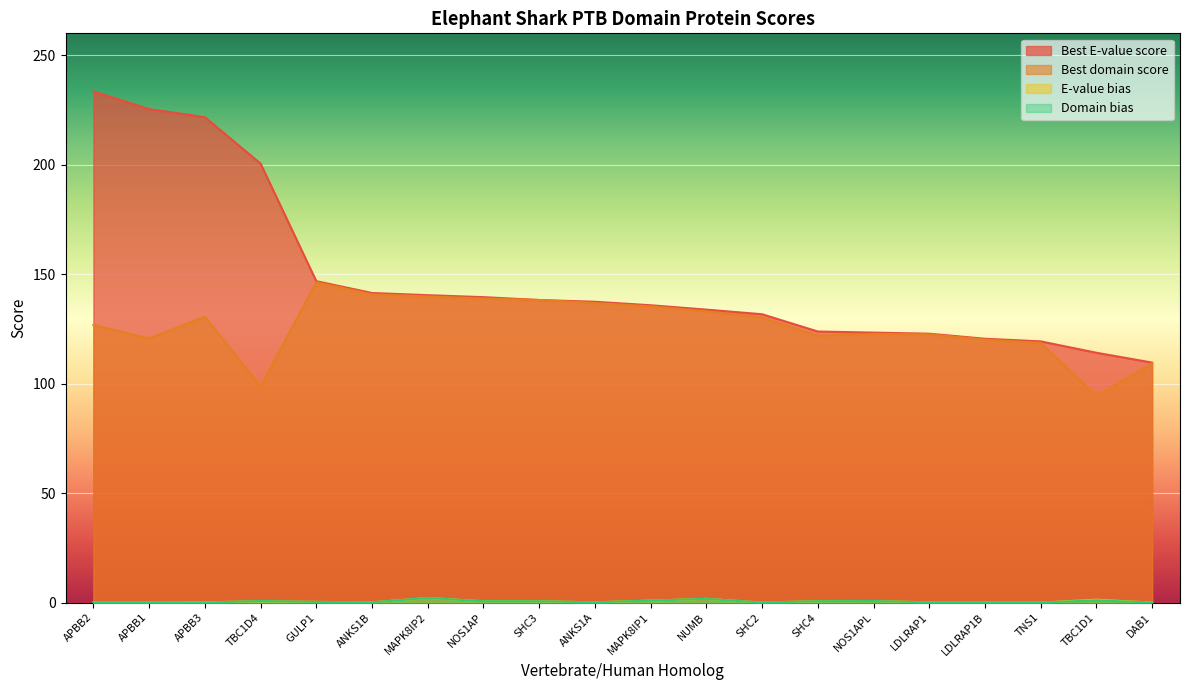

Which series has the largest range (max minus min)?

Best E-value score